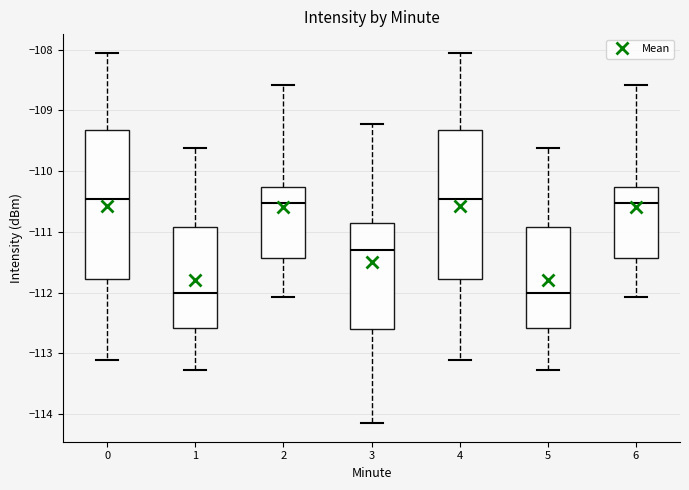

Reading left to right, read every box against the y-axis: the position of its median line, the range the box covers, and the ends of its whiskers. The values are not printed on the chart, so give them approximately, as read against the axis.

0: median -110.5, box -111.8 to -109.3, whiskers -113.1 to -108.0
1: median -112.0, box -112.6 to -110.9, whiskers -113.3 to -109.6
2: median -110.5, box -111.4 to -110.3, whiskers -112.1 to -108.6
3: median -111.3, box -112.6 to -110.9, whiskers -114.1 to -109.2
4: median -110.5, box -111.8 to -109.3, whiskers -113.1 to -108.0
5: median -112.0, box -112.6 to -110.9, whiskers -113.3 to -109.6
6: median -110.5, box -111.4 to -110.3, whiskers -112.1 to -108.6